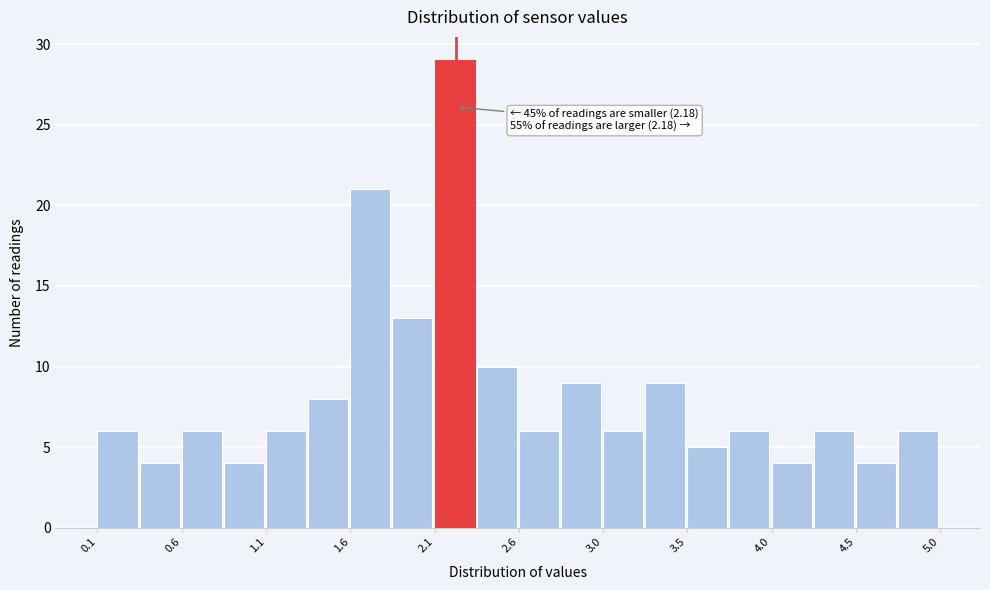

Which range on the x-axis has the tallest bar?

2.060 to 2.305